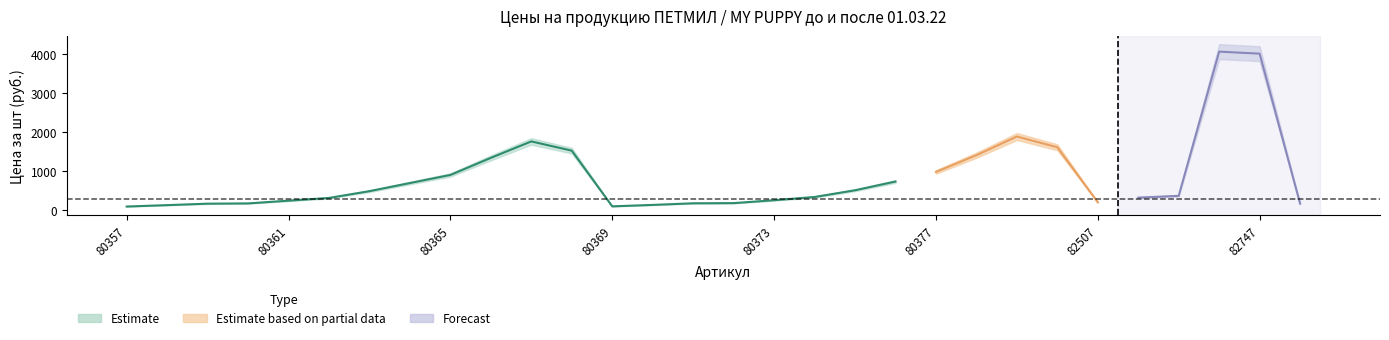

Read the value at 80357.

83.2